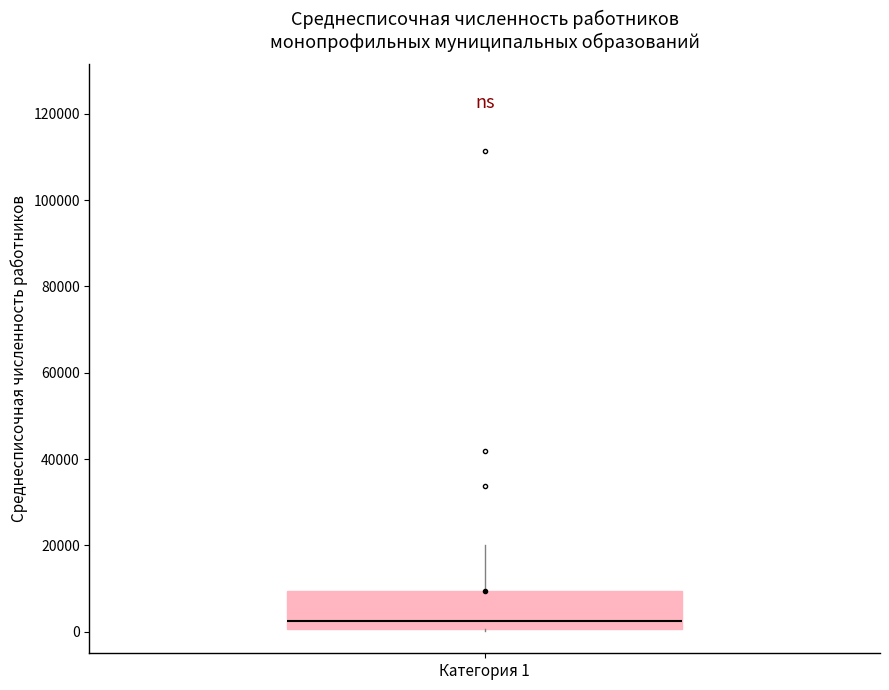

Where is the lower edge of the box for Категория 1 on the y-axis? The values are not printed on the chart, so give them approximately, as read against the axis.

0